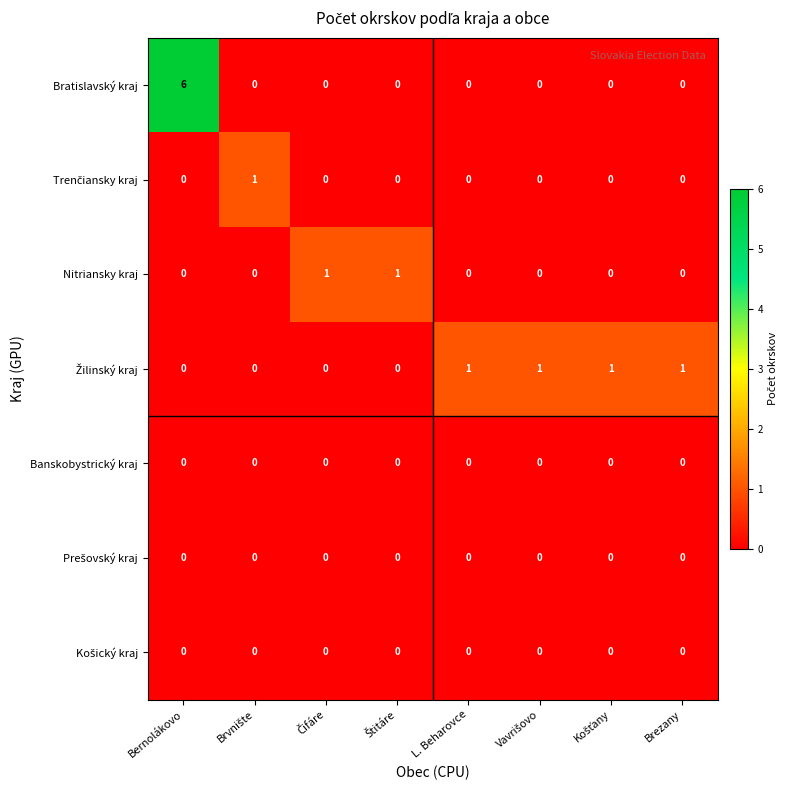

What is the maximum value shown in the chart?

6